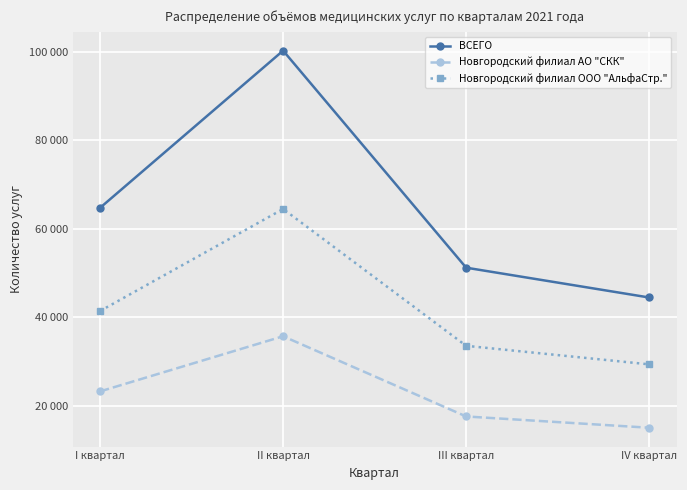

What is the difference between the maximum and second lowest values in the Новгородский филиал АО "СКК" series?

18115